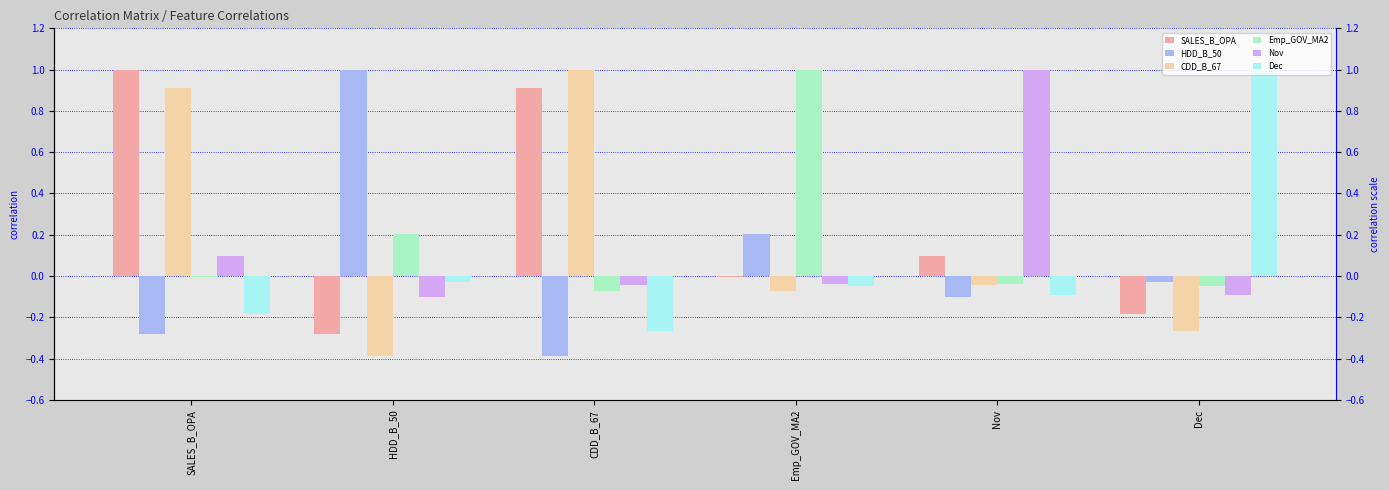

How many bars are there in total?

36